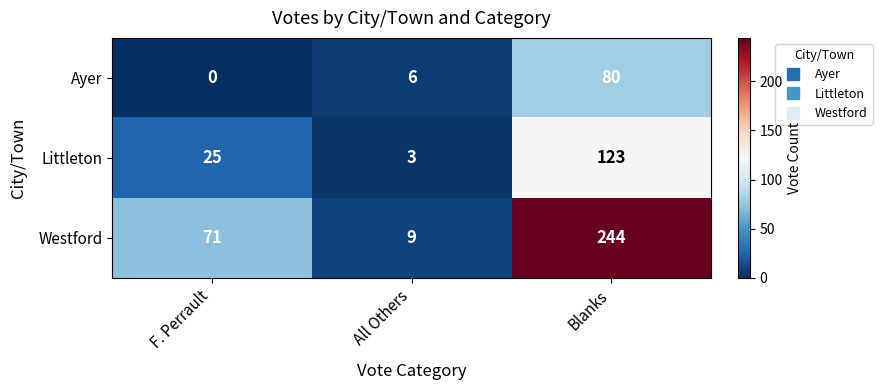

At which category is the sum across all series the highest?

Blanks